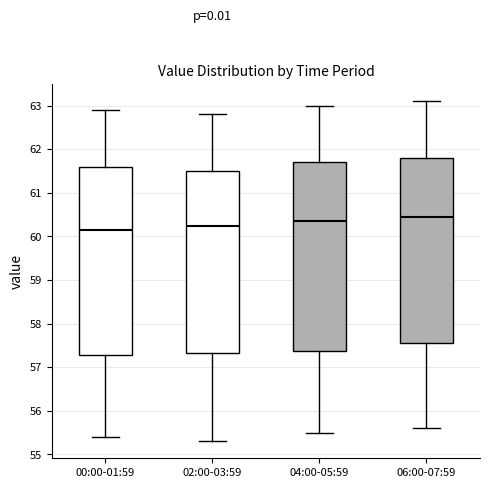

Which box's median line is the highest?

06:00-07:59